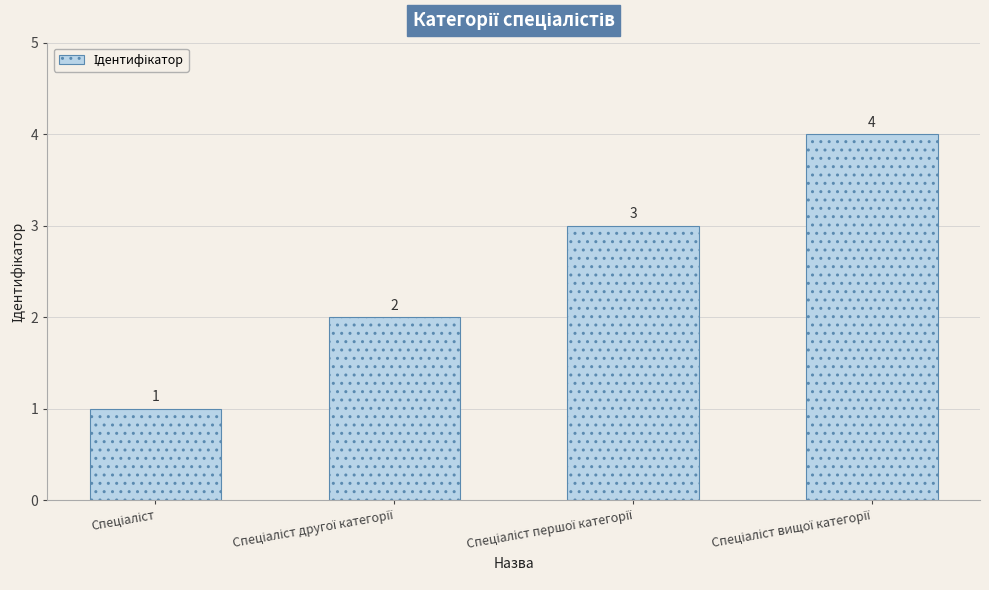

Count the number of categories in the chart.

4